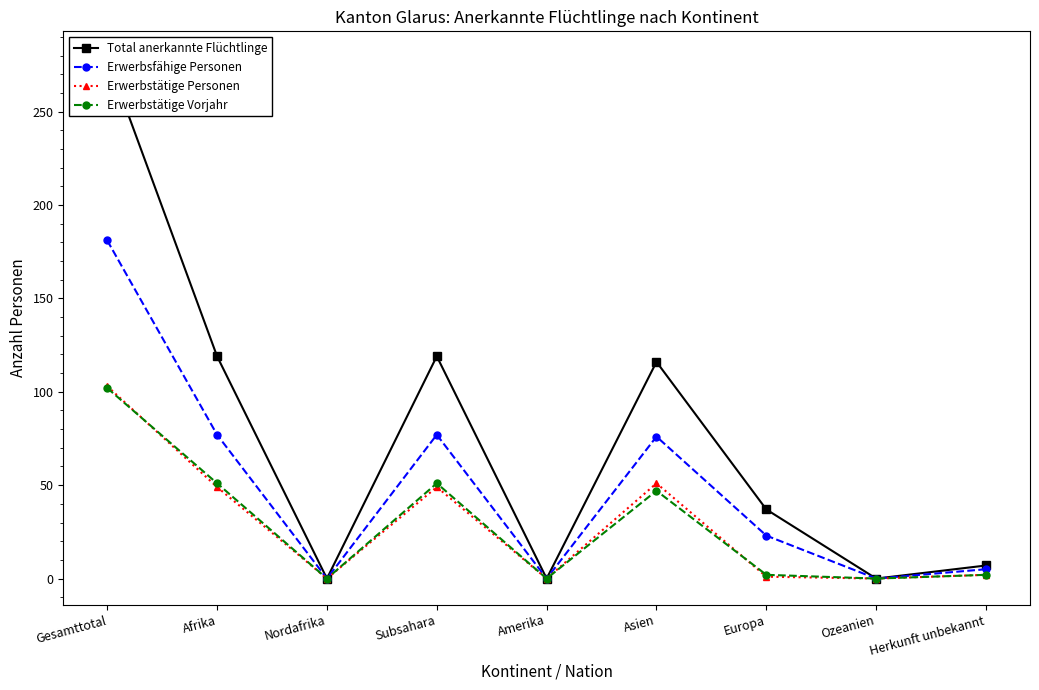

Reading left to right, transcribe all the data shown in this chart.

Total anerkannte Flüchtlinge: 279	119	0	119	0	116	37	0	7
Erwerbsfähige Personen: 181	77	0	77	0	76	23	0	5
Erwerbstätige Personen: 103	49	0	49	0	51	1	0	2
Erwerbstätige Vorjahr: 102	51	0	51	0	47	2	0	2